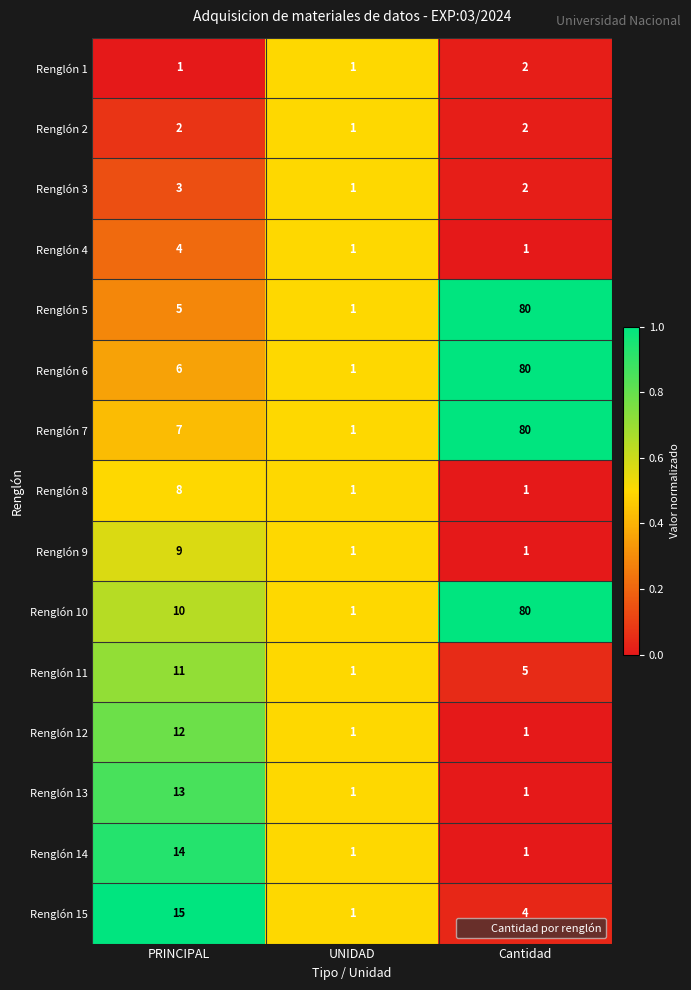

Which series changed the most between PRINCIPAL and UNIDAD?

Renglón 15